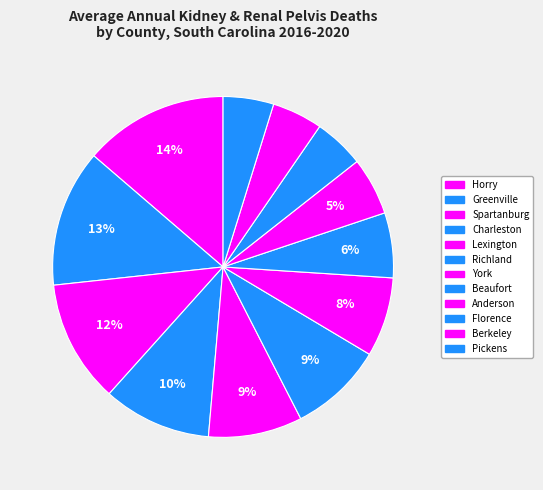

Does Richland account for over 50% of the chart?

No